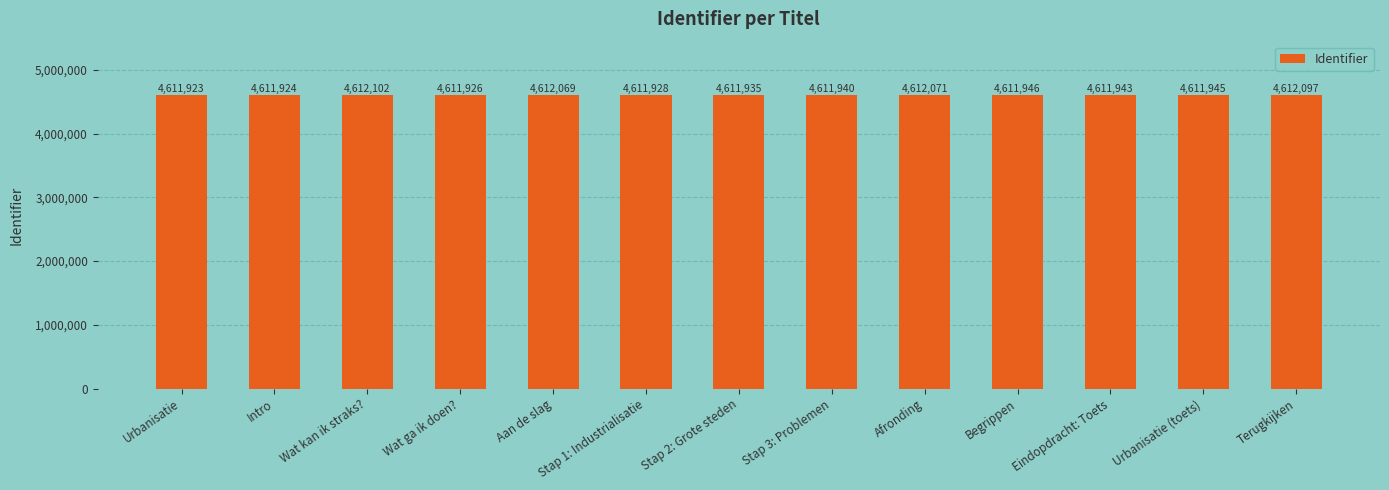

How many values are below 4611943?

6